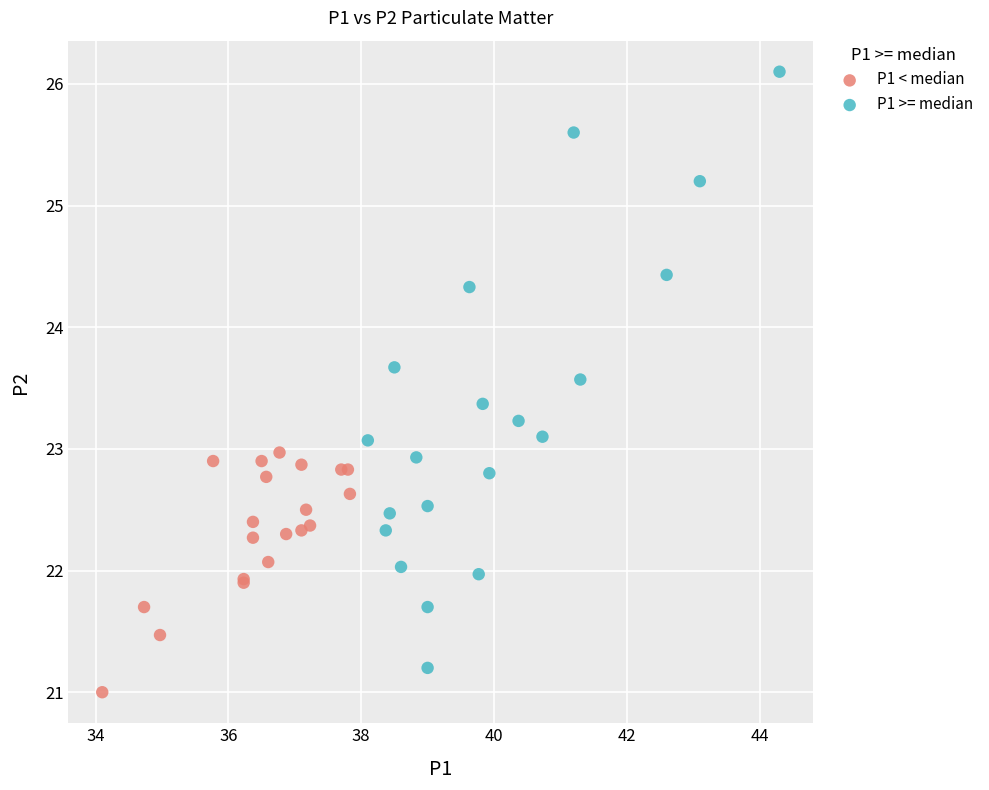

Which series reaches the maximum Y coordinate?

P1 >= median